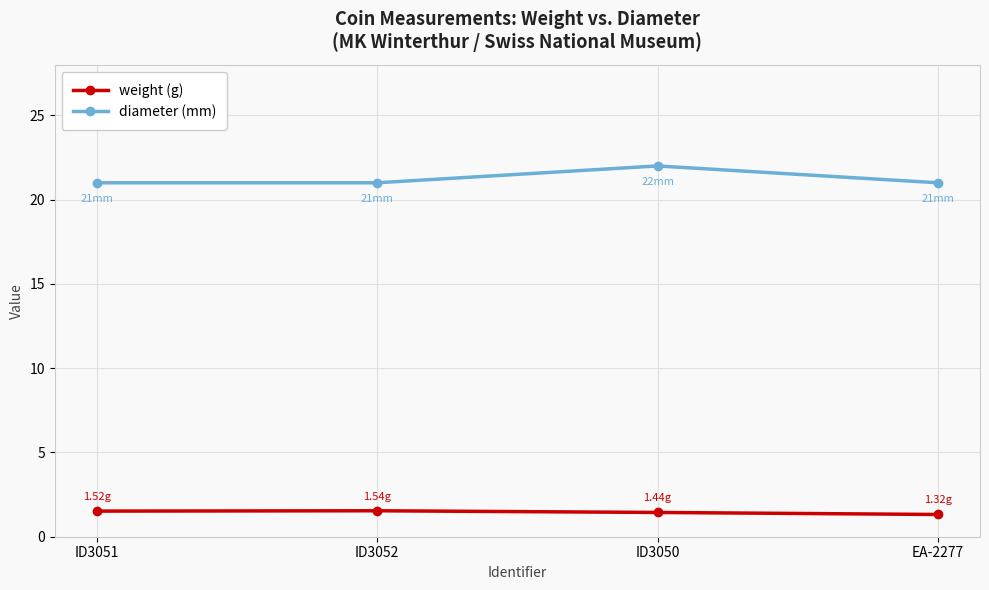

The weight (g) series shows 2.3 at EA-2277. True or false?

False